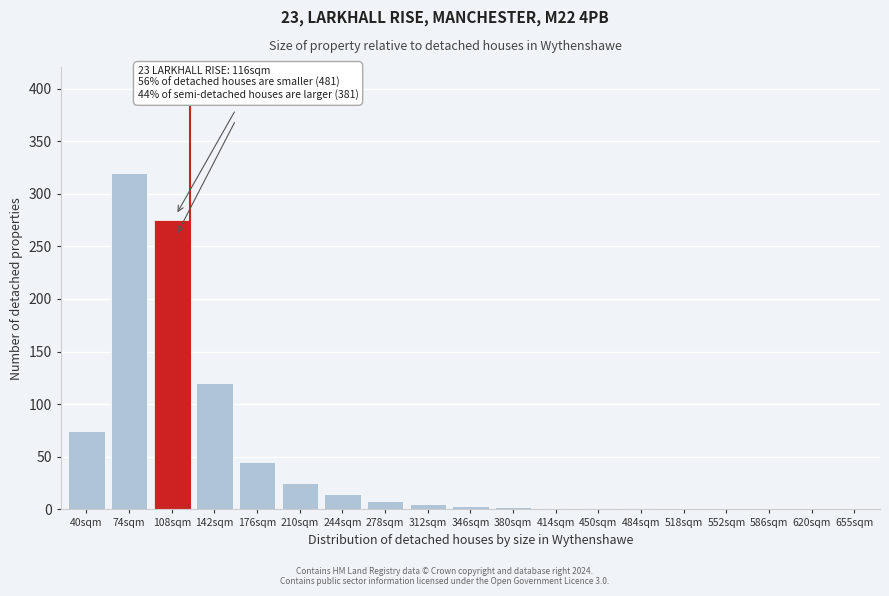

Where is the data nearest to the value 160?

142sqm